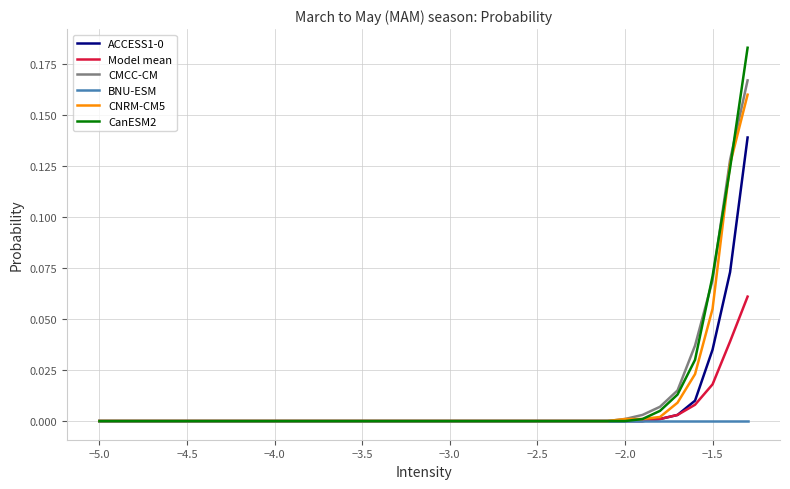

Which series has the widest spread of values?

CanESM2